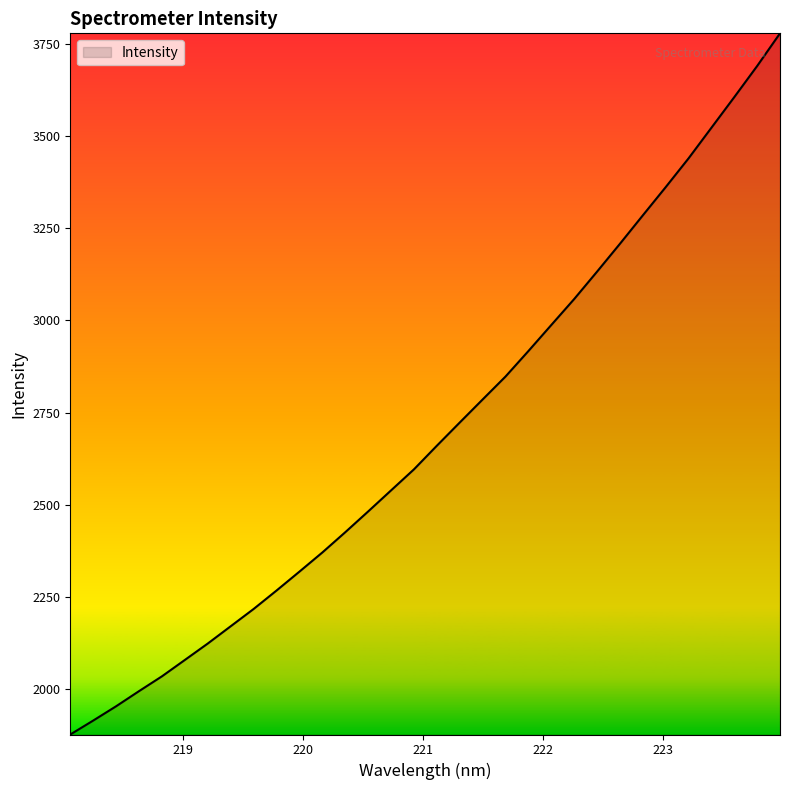

What is the smallest value displayed?

1877.3